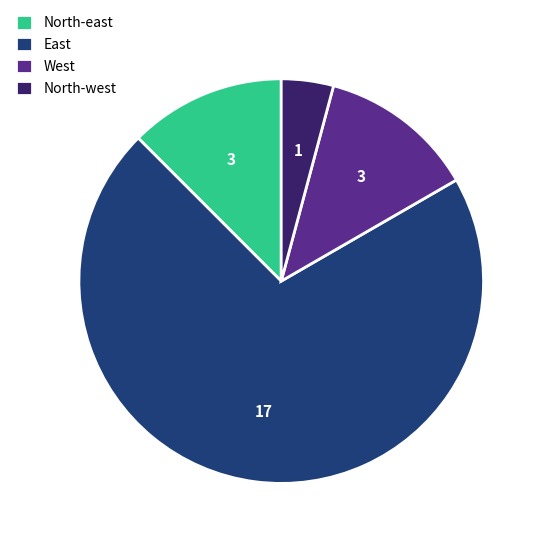

Which category has the smallest portion of the pie?

North-west